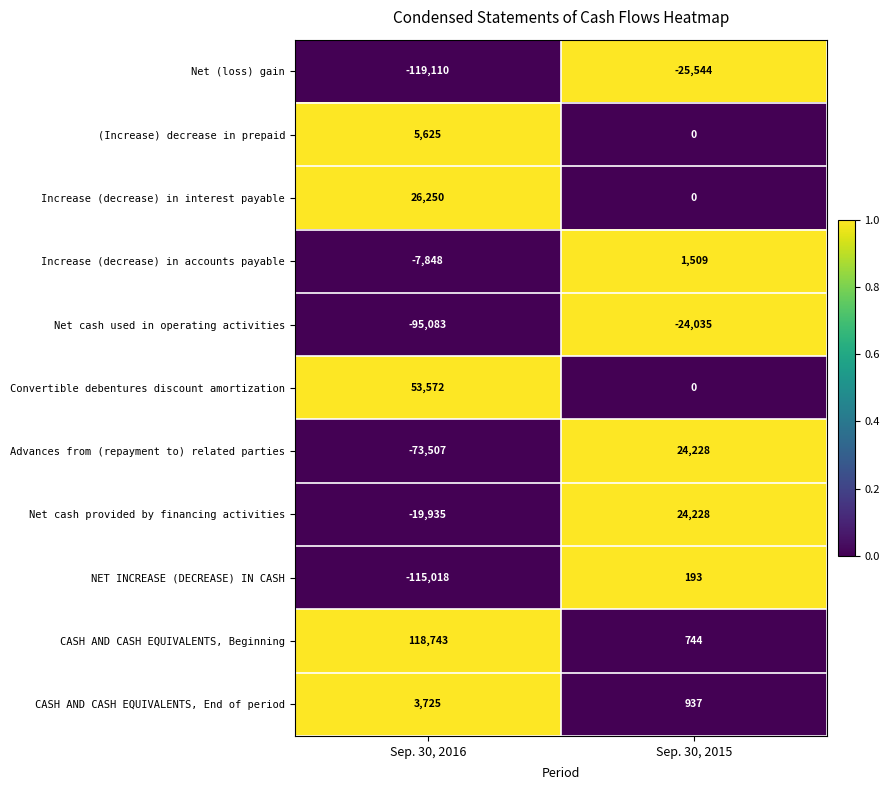

Between Sep. 30, 2016 and Sep. 30, 2015, which series saw the biggest shift?

CASH AND CASH EQUIVALENTS, Beginning